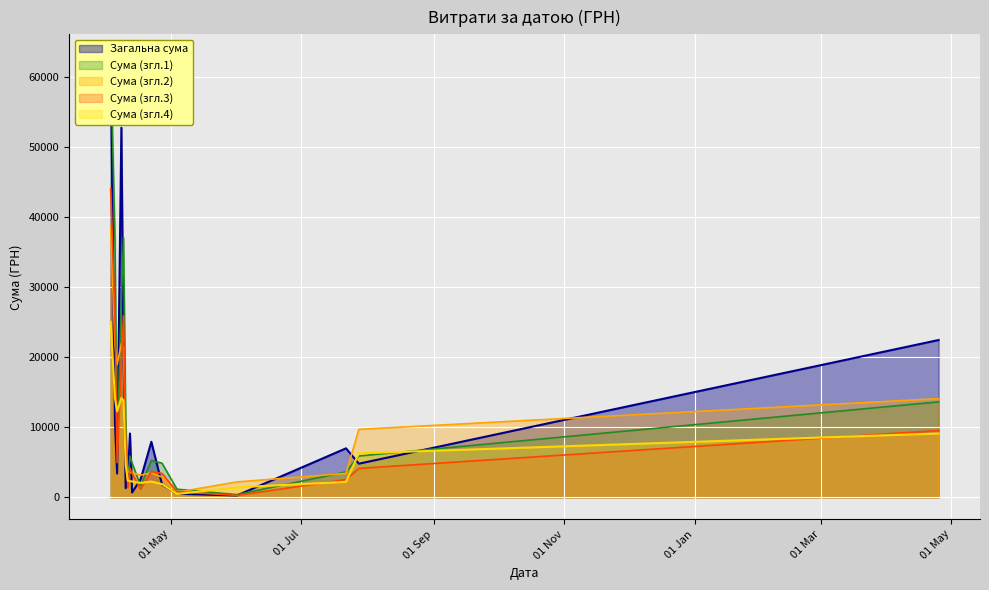

At which category does the chart reach its minimum across all series?

11.04.2016